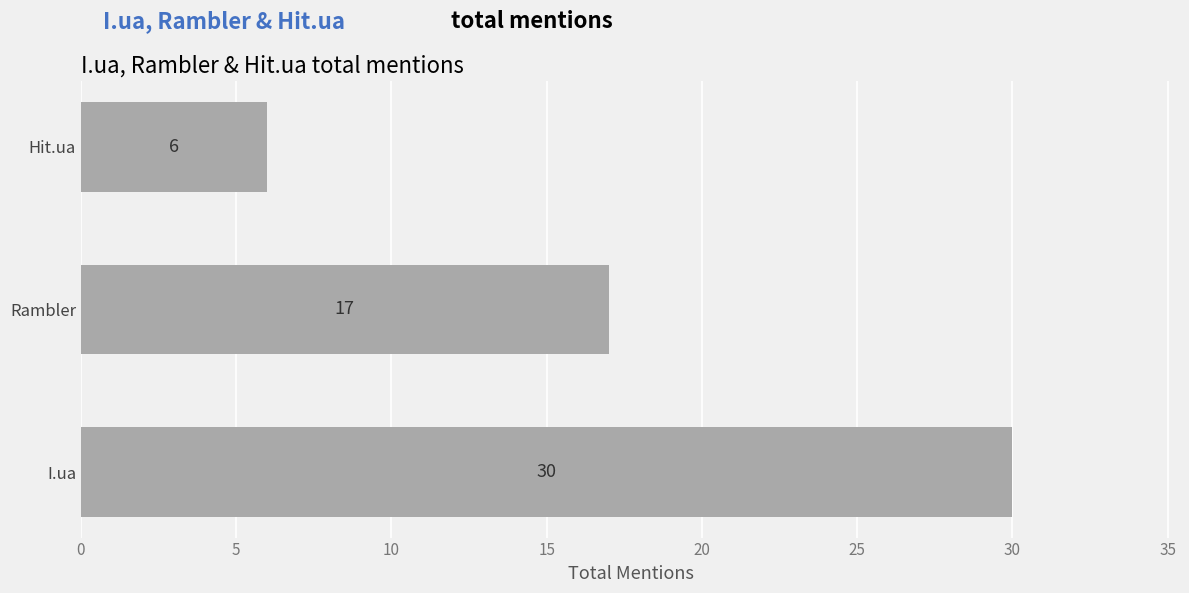

Reading top to bottom, transcribe all the data shown in this chart.

6	17	30